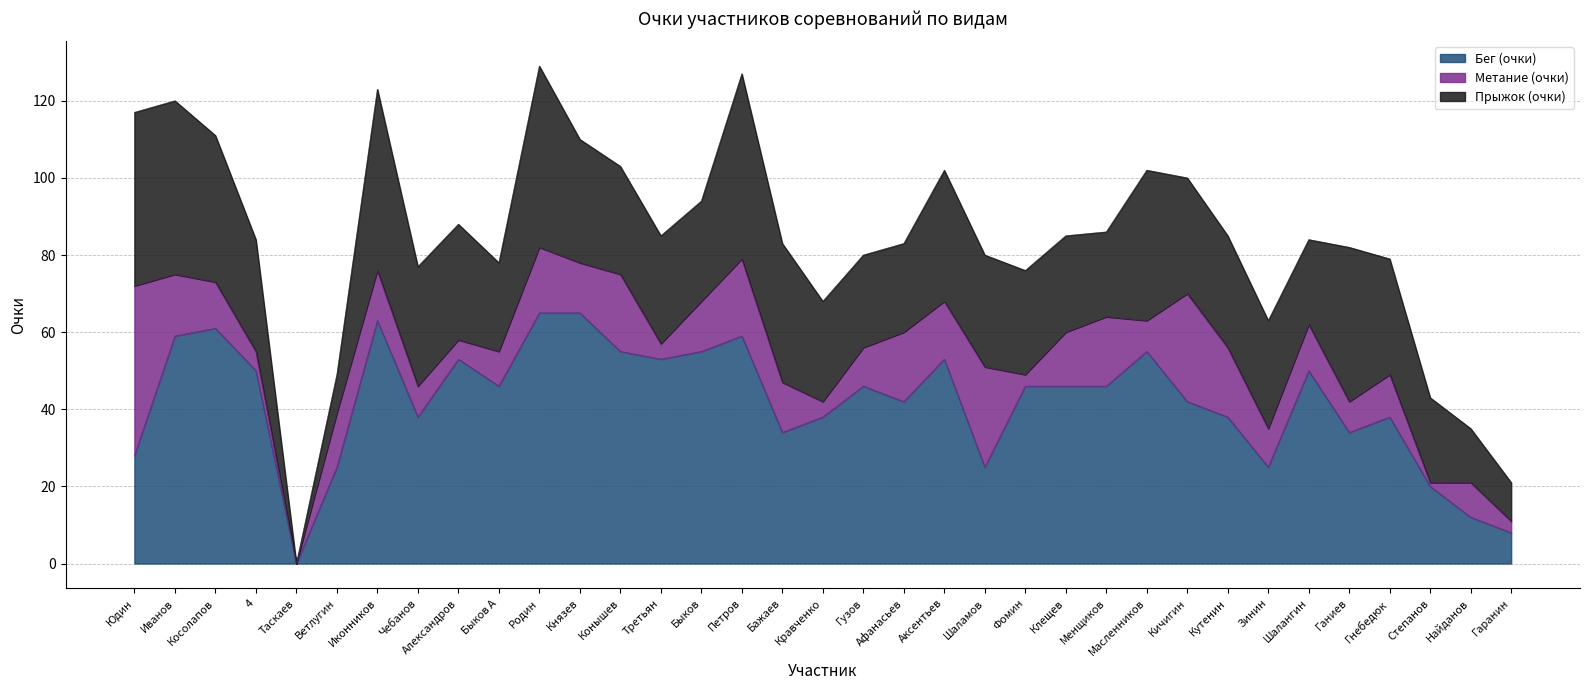

What is the difference between the maximum and minimum values in the Прыжок (очки) series?

48